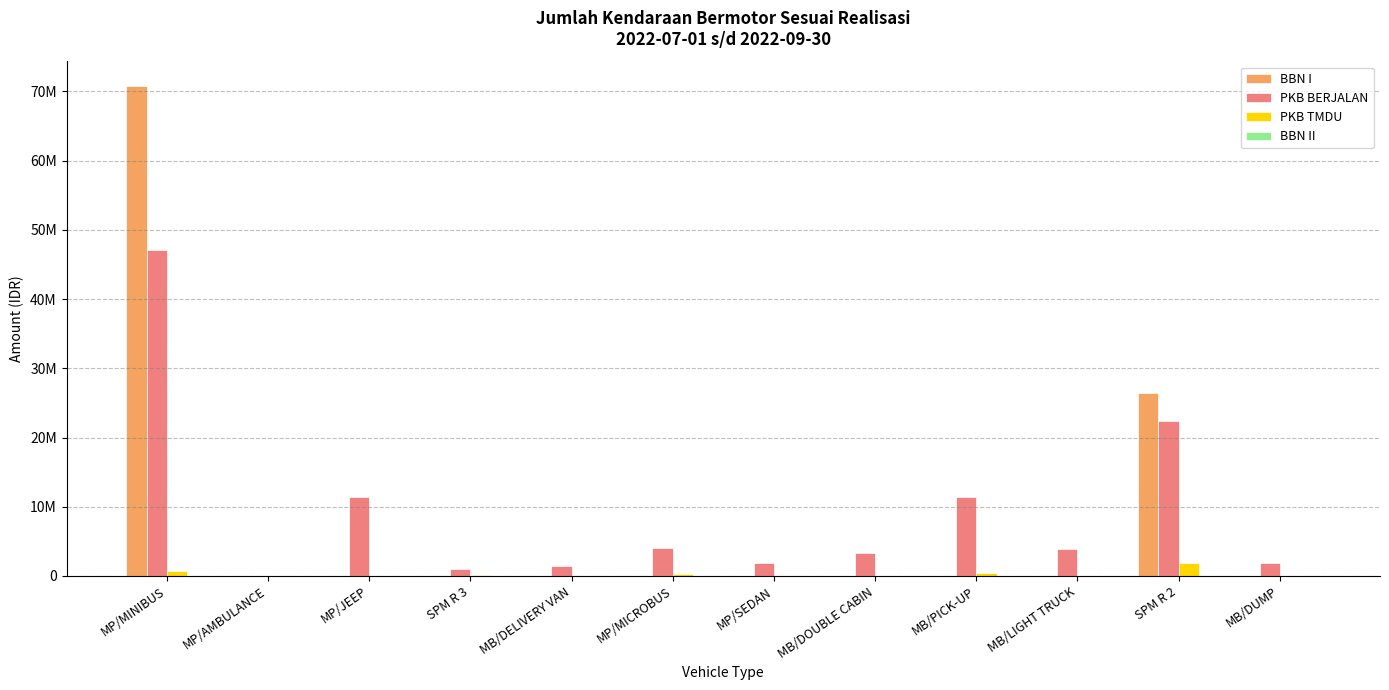

Reading left to right, what are all the values shown in this chart?

BBN I: 70800000	0	0	0	0	0	0	0	0	0	26460000	0
PKB BERJALAN: 47118823	0	11345774	989670	1453357	4083694	1932125	3247947	11450052	3861325	22442984	1904500
PKB TMDU: 683762	0	0	117000	0	305034	0	0	412300	0	1805060	0
BBN II: 0	0	0	0	0	0	0	0	0	0	0	0